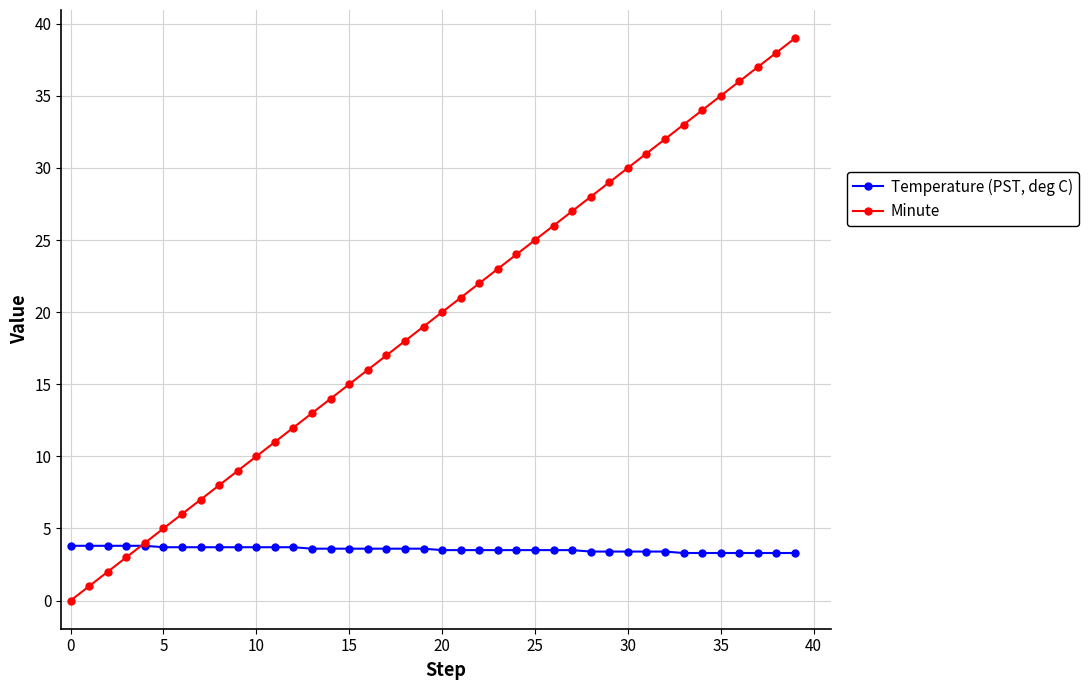

Which series has the largest total across all categories?

Minute